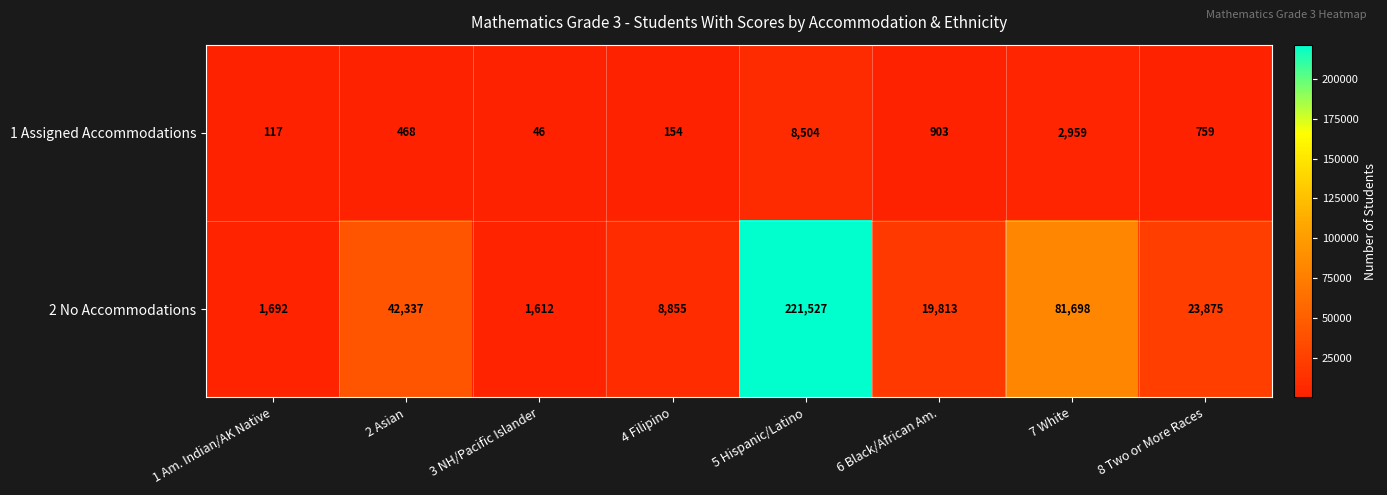

True or false: 1 Assigned Accommodations has a value of 154 at 4 Filipino.

True